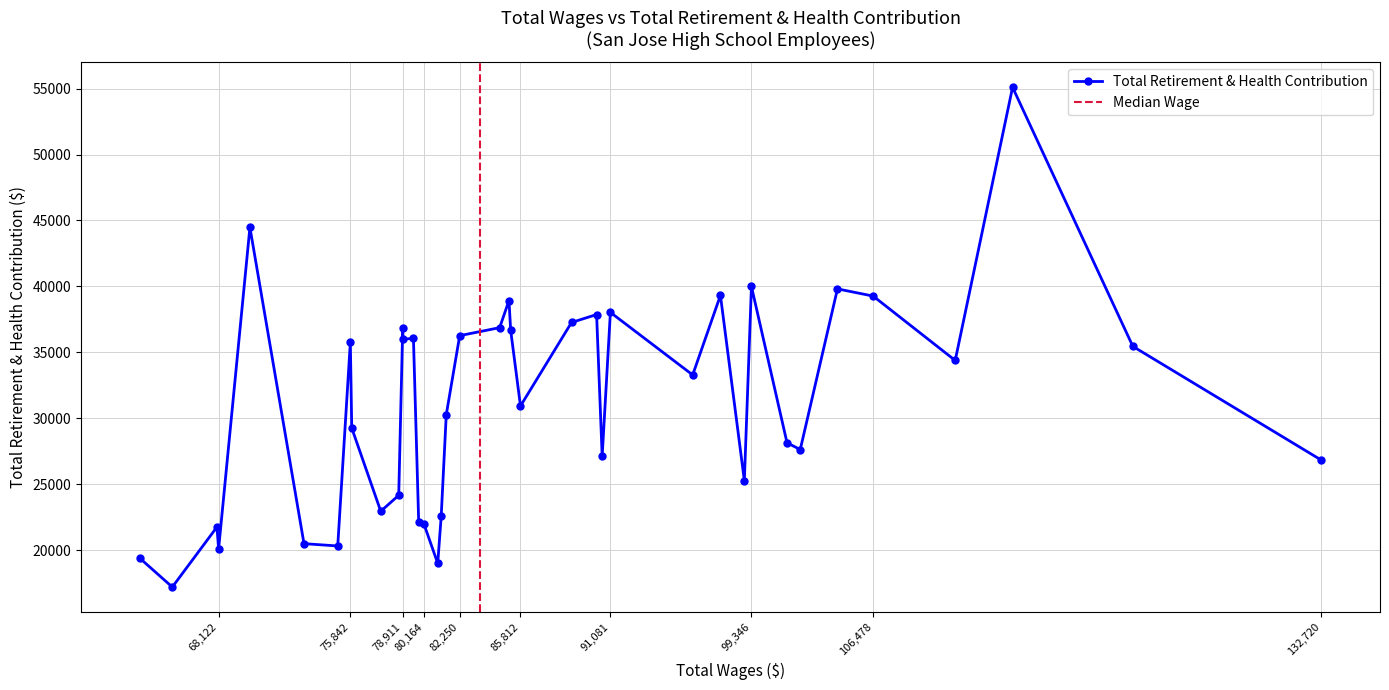

What is the greatest value displayed?

55094